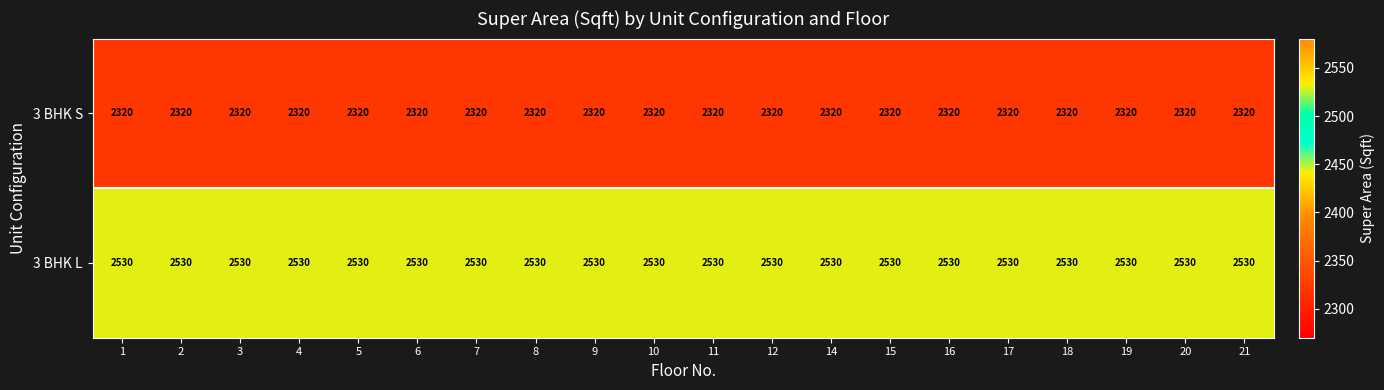

What is the average value of the 3 BHK L series?

2530